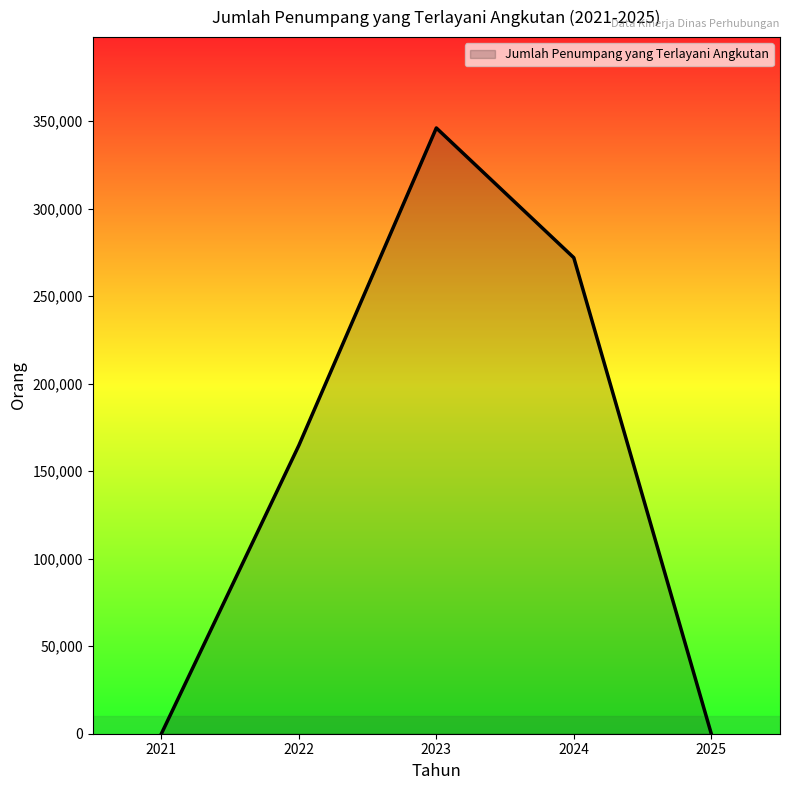

How many series are shown in this chart?

1